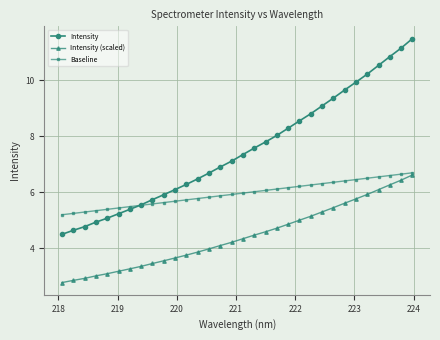

True or false: Intensity (scaled) and Intensity cross at least once.

False